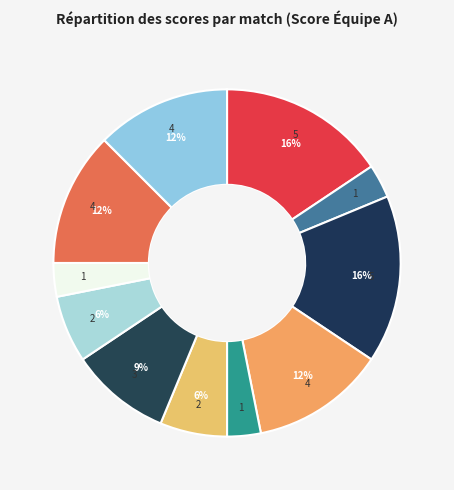

To the nearest percent, what portion does MB-AB-1 represent?

16%